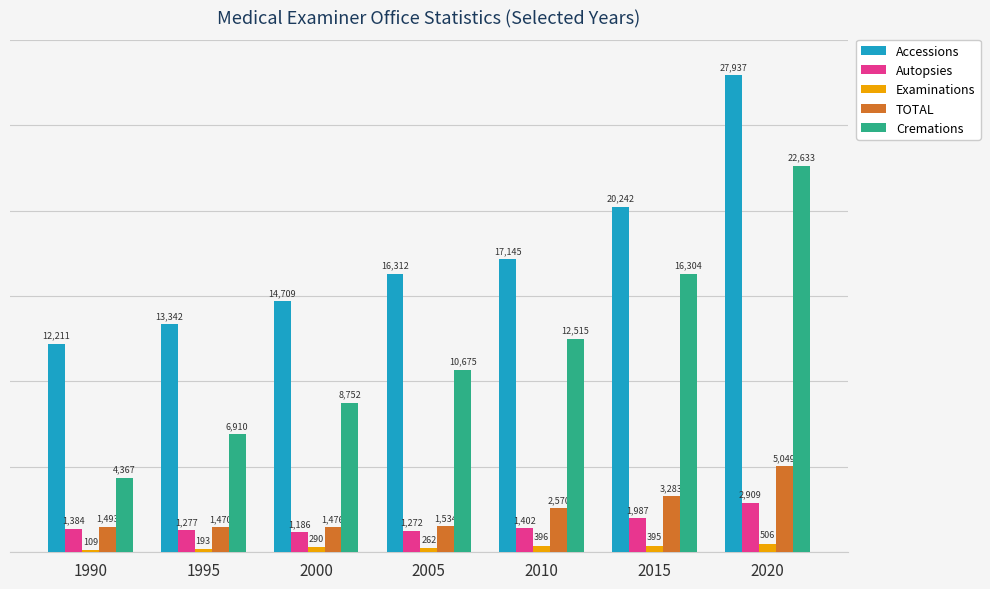

Reading left to right, extract all data points from this chart.

Accessions: 12211	13342	14709	16312	17145	20242	27937
Autopsies: 1384	1277	1186	1272	1402	1987	2909
Examinations: 109	193	290	262	396	395	506
TOTAL: 1493	1470	1476	1534	2570	3283	5049
Cremations: 4367	6910	8752	10675	12515	16304	22633